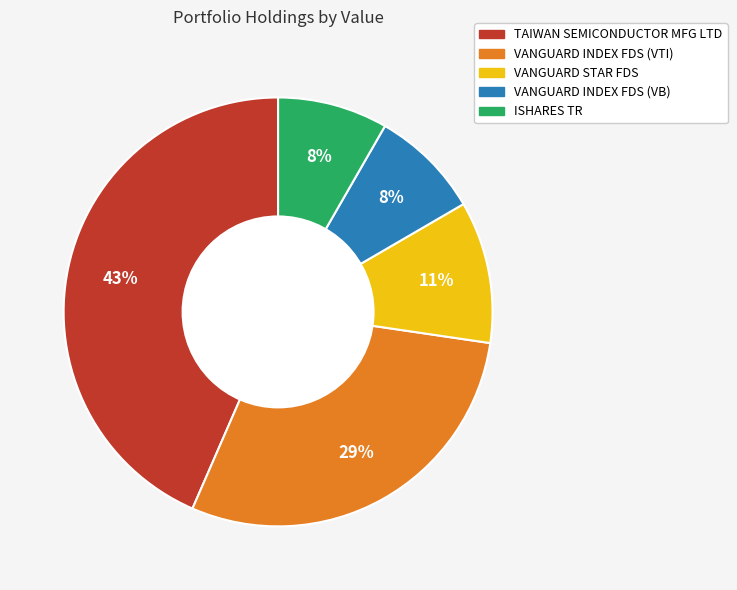

Which category has the biggest portion of the pie?

TAIWAN SEMICONDUCTOR MFG LTD